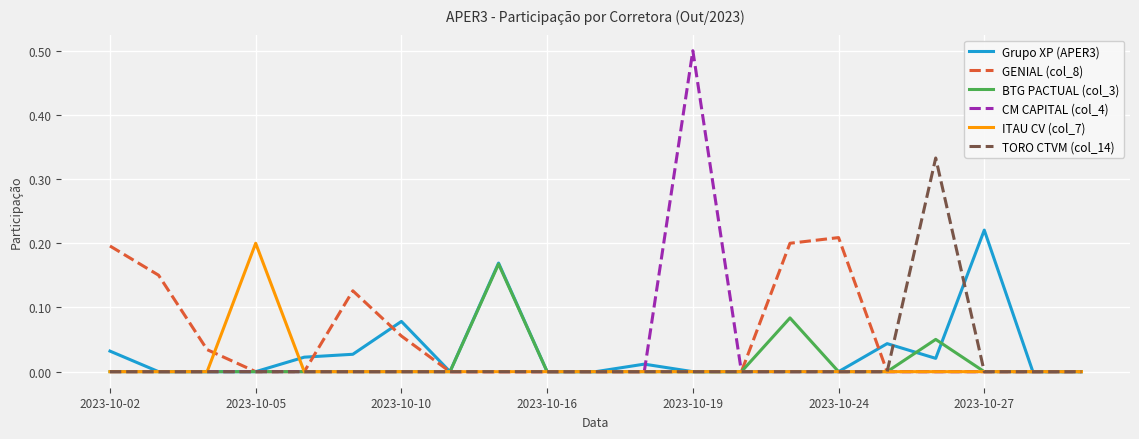

What is the greatest value displayed?

0.5